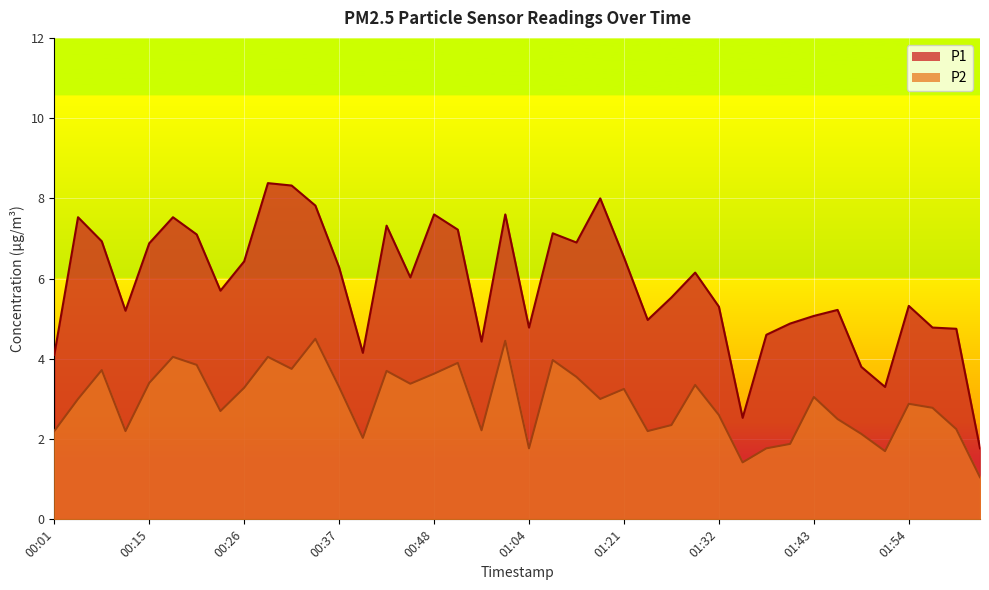

At which category does P1 reach its first local valley?

00:12